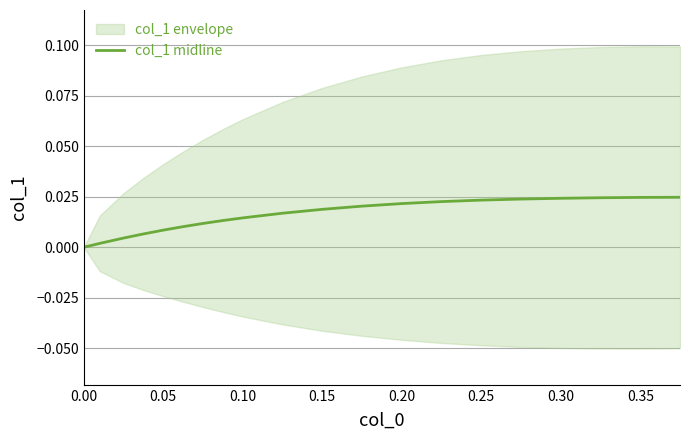

How many values exceed 0?

19